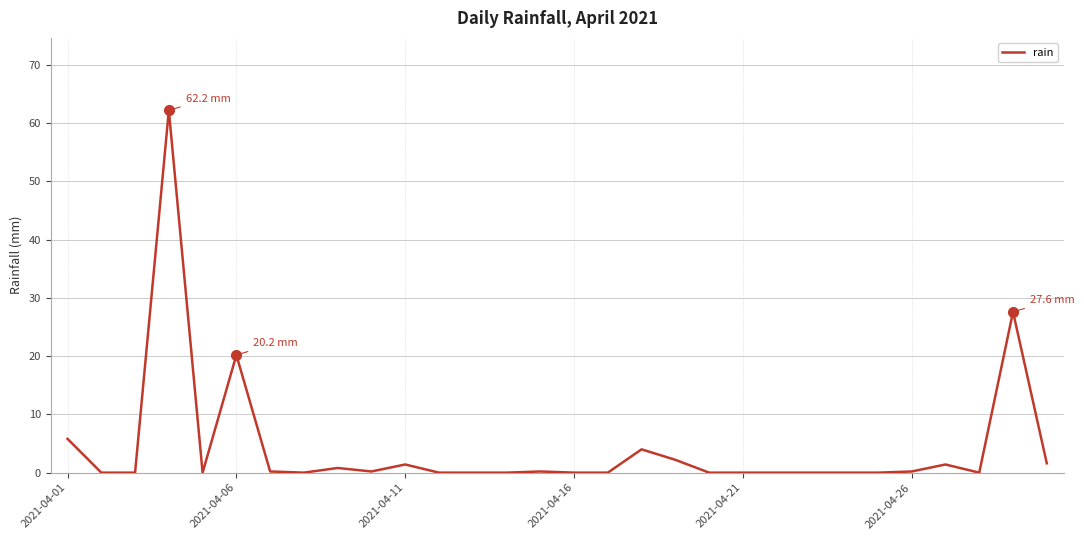

What is the difference between the maximum and minimum values?

62.2